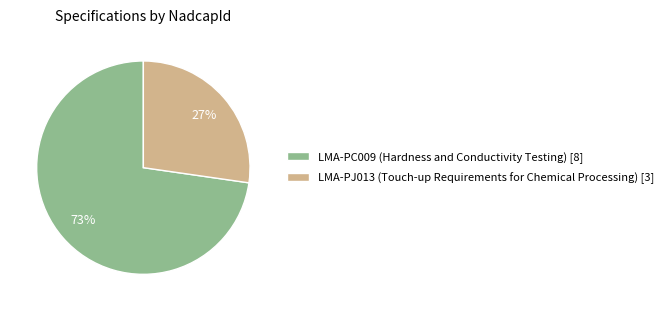

Does any single category account for the majority?

Yes